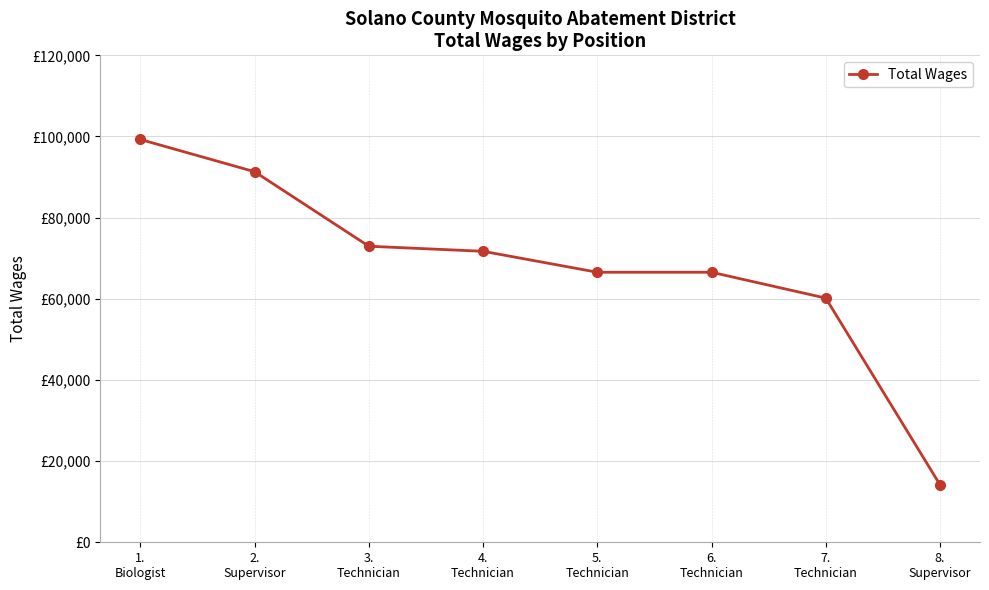

List the labels in order of value, largest first.

1.
Biologist, 2.
Supervisor, 3.
Technician, 4.
Technician, 5.
Technician, 6.
Technician, 7.
Technician, 8.
Supervisor